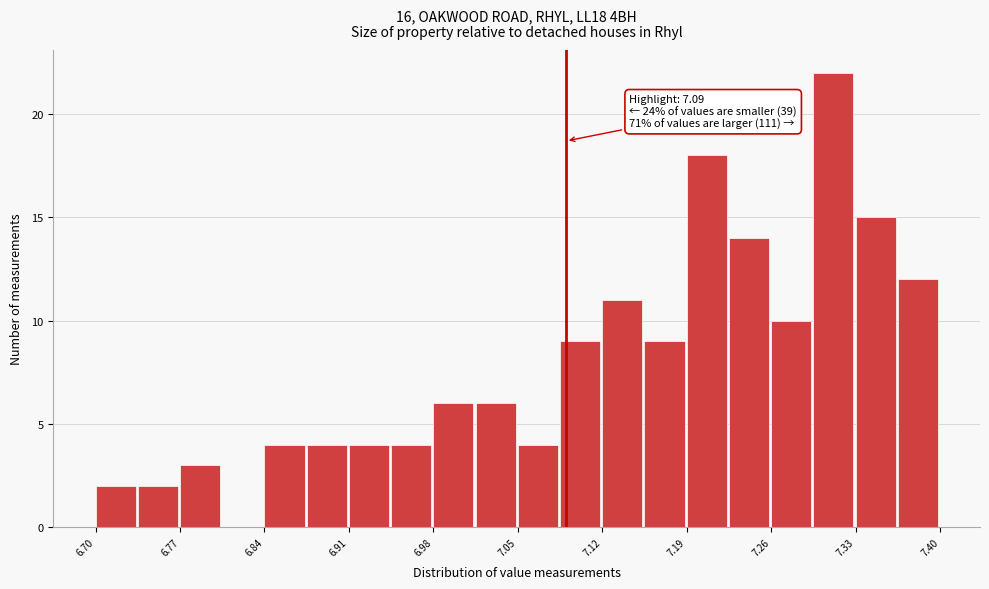

Read against the x-axis, roughly where is the centre of the tallest bar?

7.31